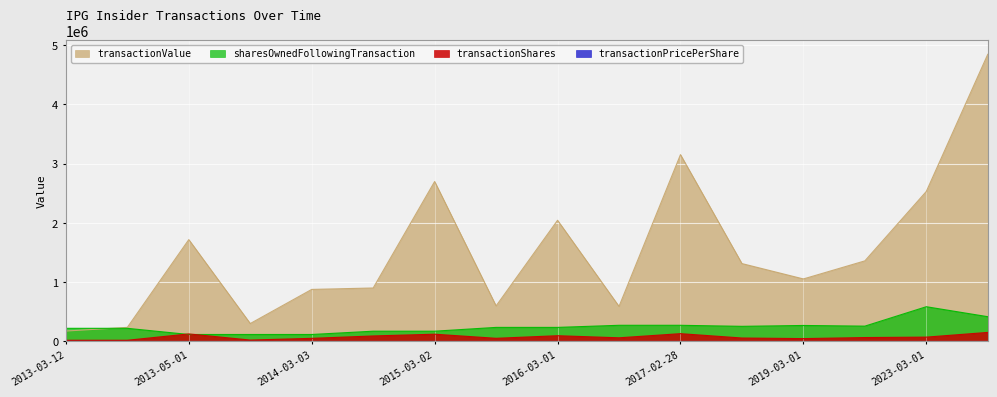

How many data points in sharesOwnedFollowingTransaction are above 235112?

7